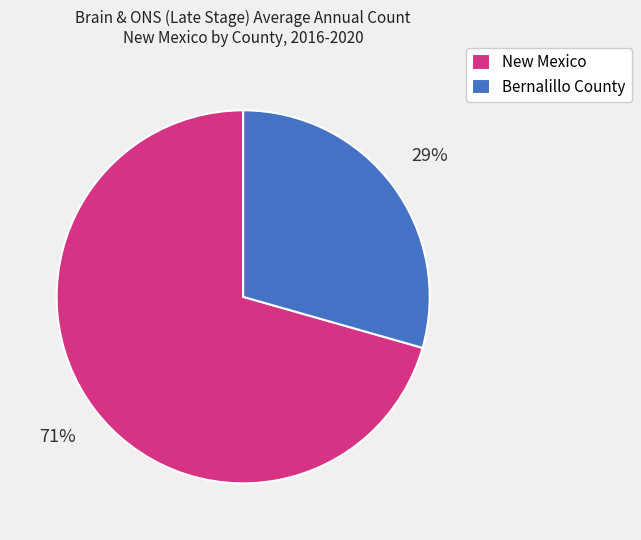

To the nearest percent, what is the combined percentage of Bernalillo County and New Mexico?

100%